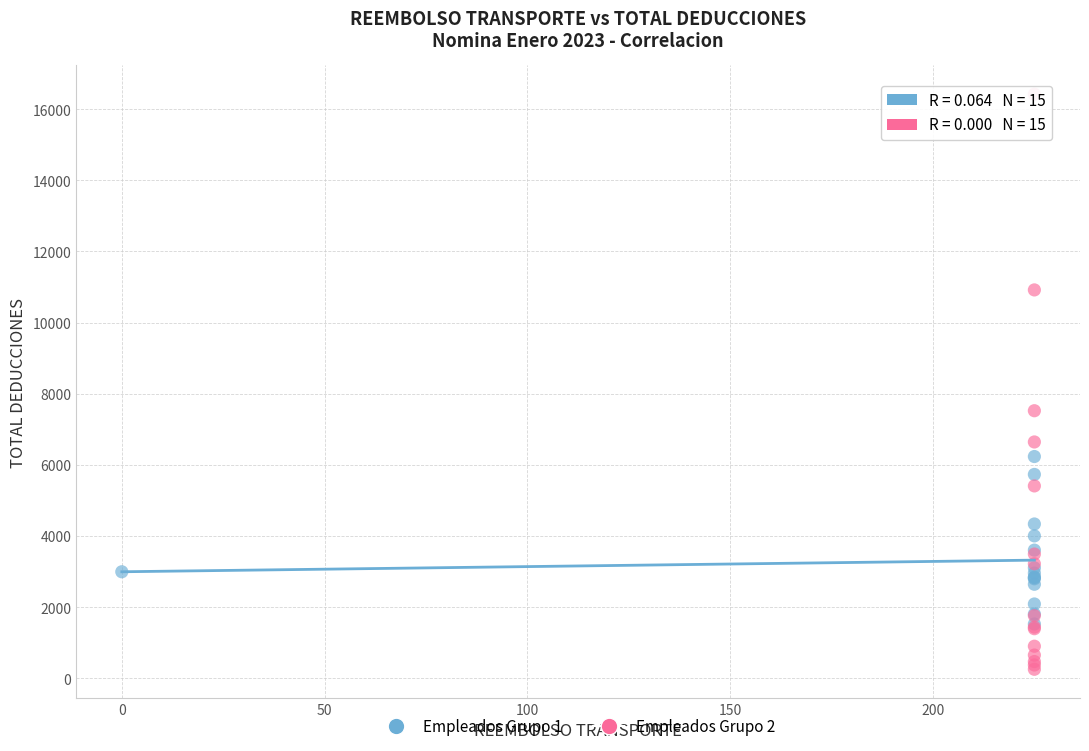

Which series has the largest Y range (max minus min)?

Empleados Grupo 2